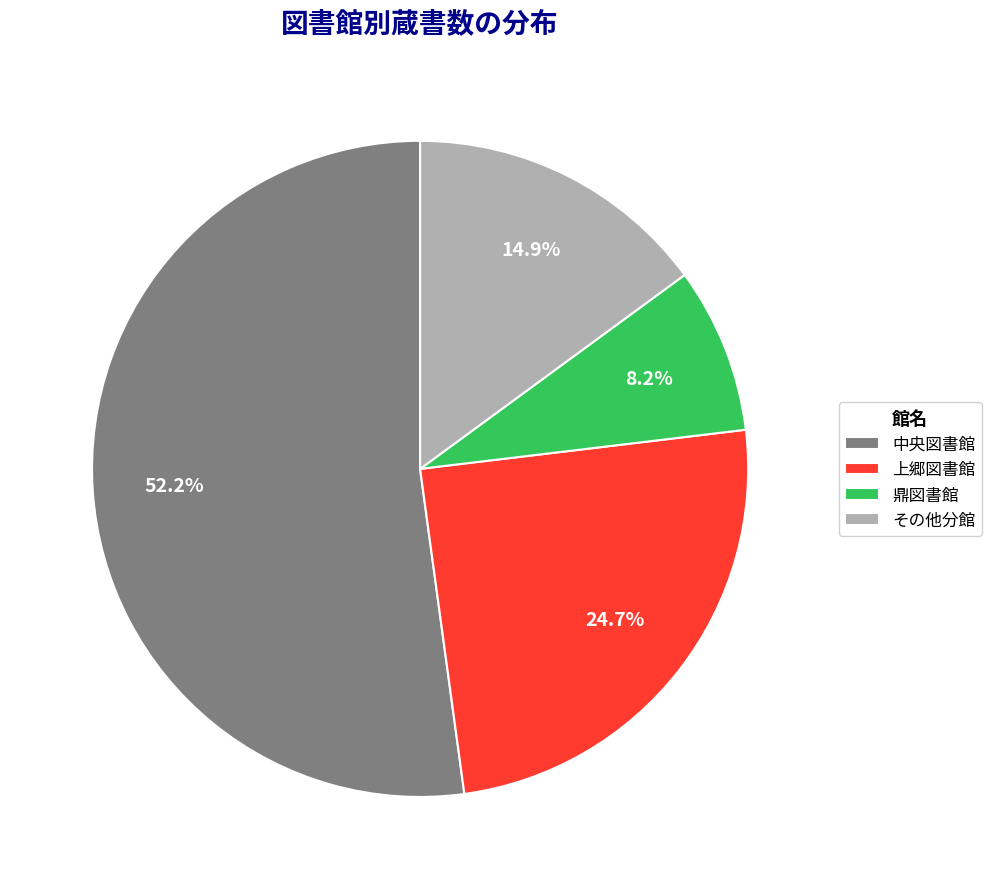

Approximately how many times larger is the value at 鼎図書館 compared to 上郷図書館?

0.3